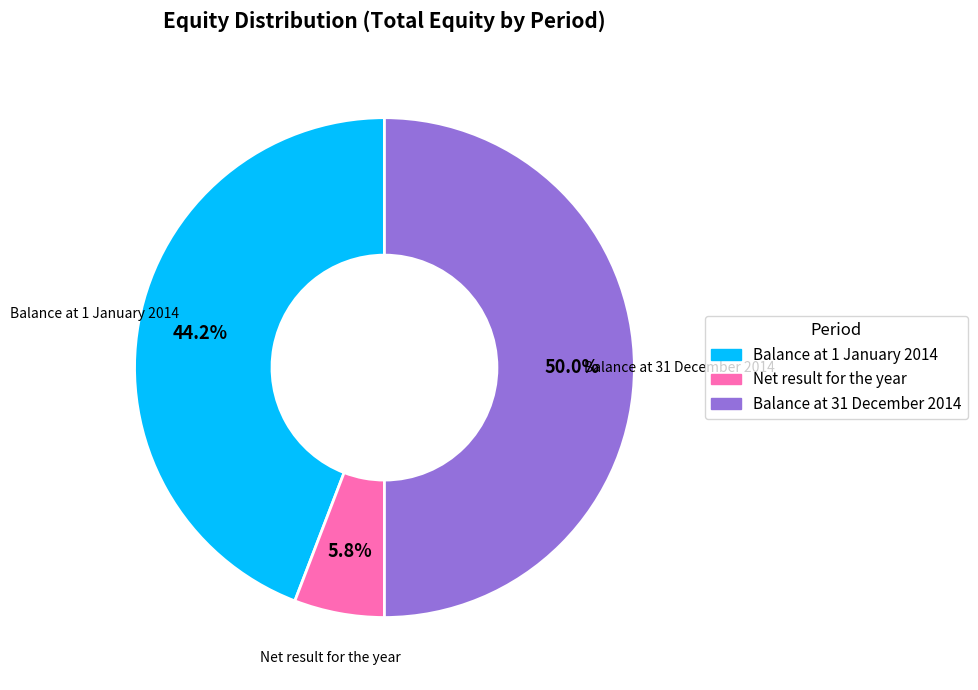

Between Net result for the year and Balance at 31 December 2014, which is larger?

Balance at 31 December 2014